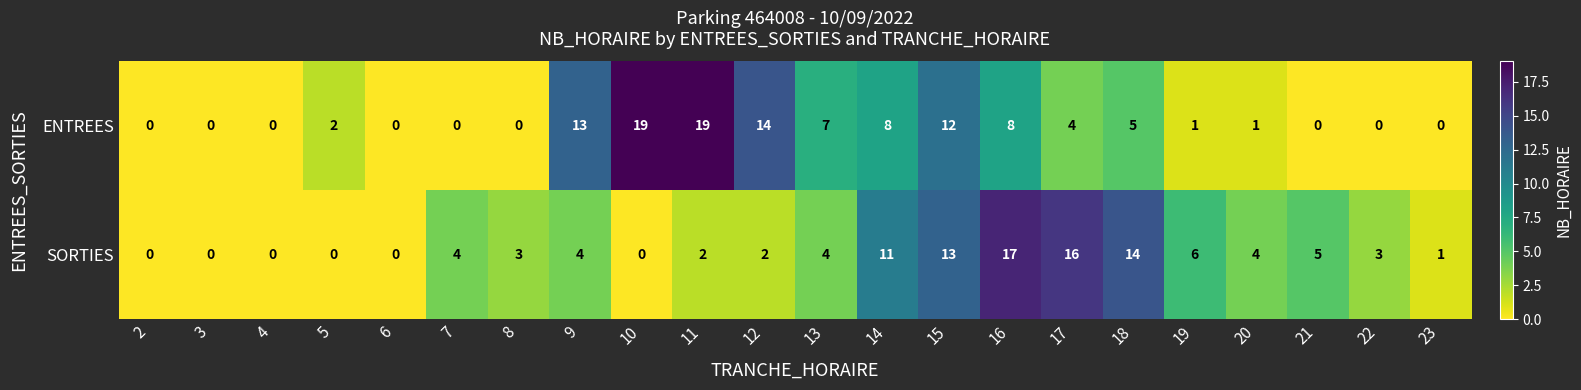

Which series has the widest spread of values?

ENTREES